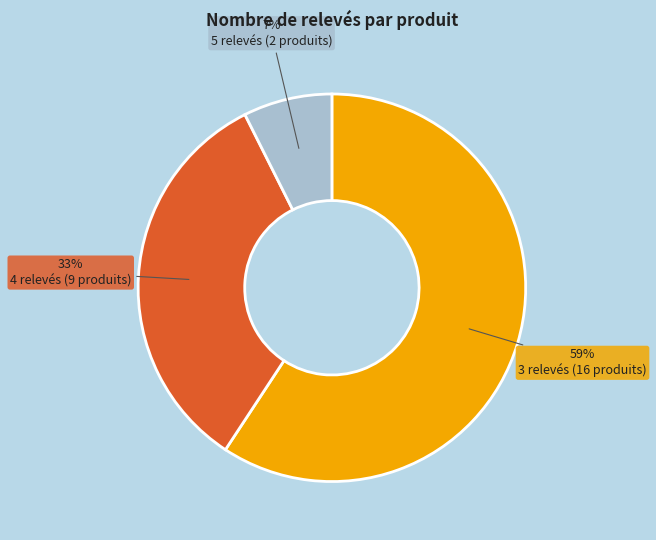

What is the smallest slice in the pie chart?

5 relevés (2 produits)